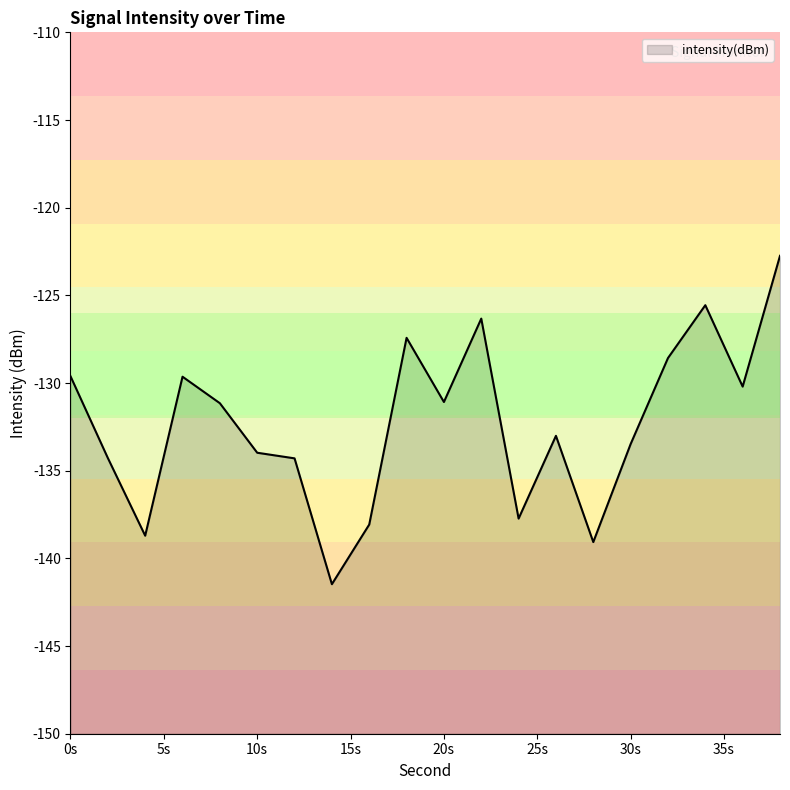

Reading left to right, what are all the values shown in this chart?

-129.6	-134.3	-138.7	-129.6	-131.2	-134.0	-134.3	-141.5	-138.1	-127.4	-131.1	-126.3	-137.7	-133.0	-139.1	-133.5	-128.6	-125.6	-130.2	-122.7